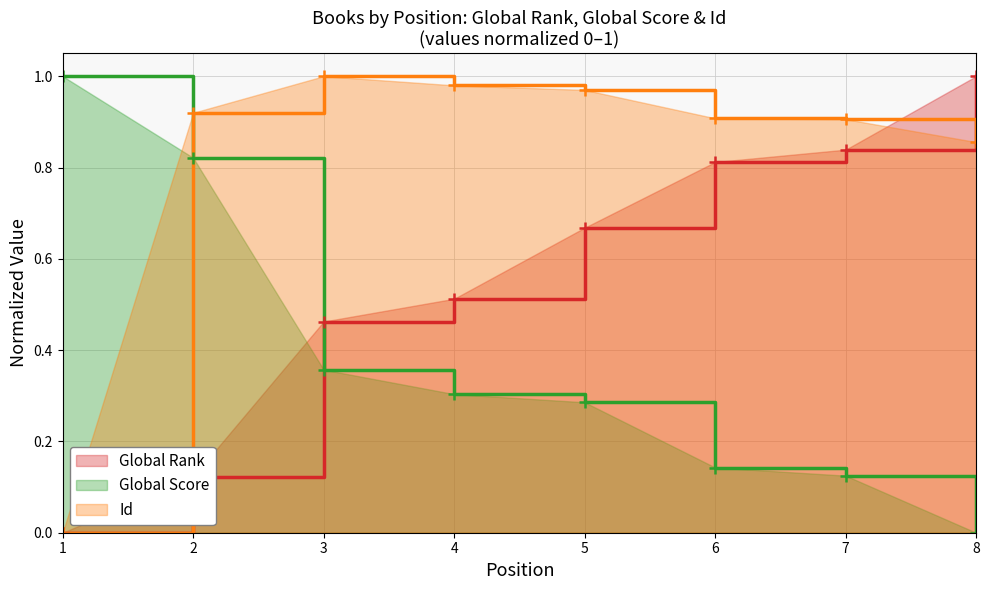

What is the difference between the maximum and second lowest values in the Id series?

0.1